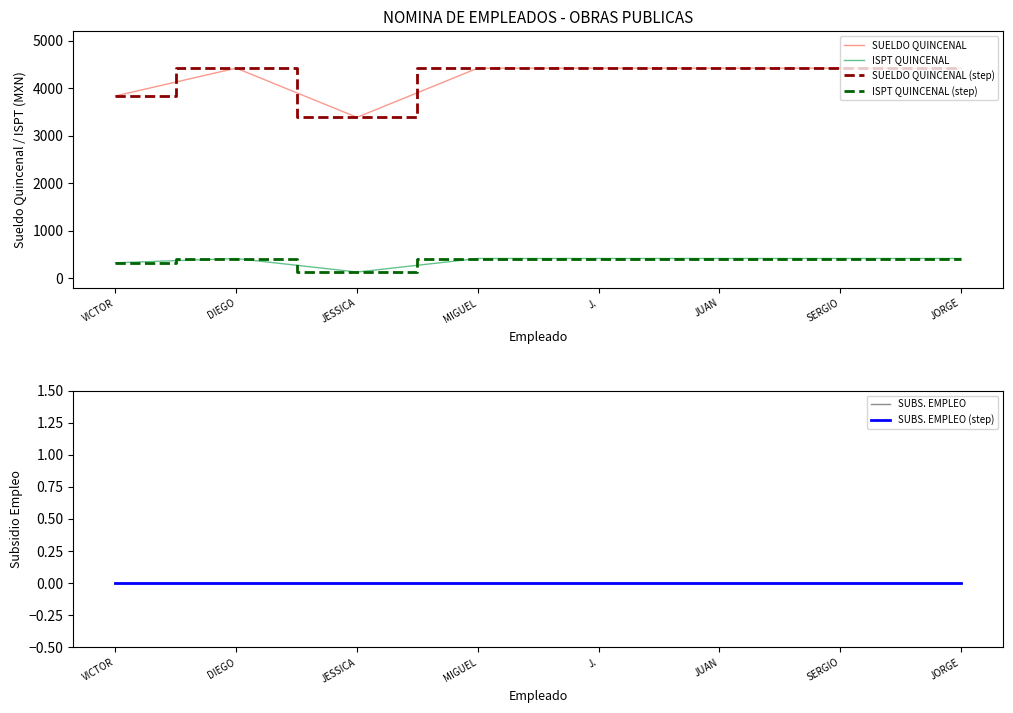

Is it true that ISPT QUINCENAL equals 143 at JORGE?

False